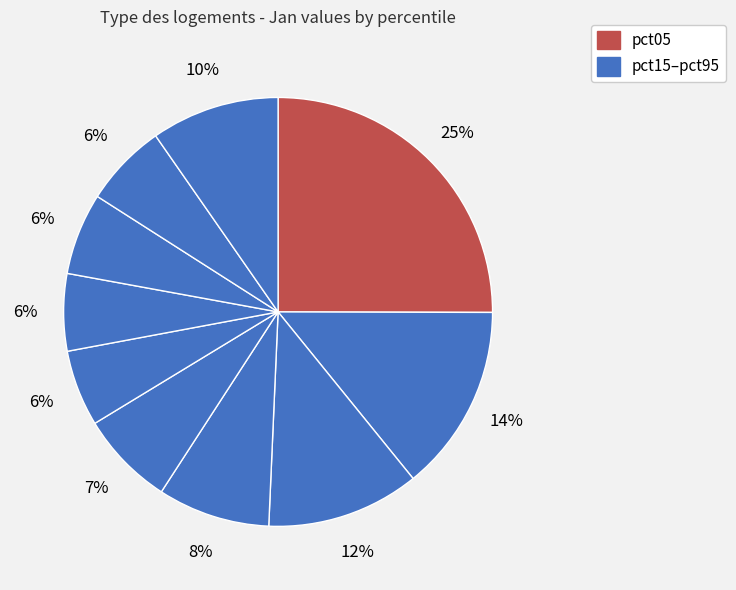

How many slices are in this pie chart?

10